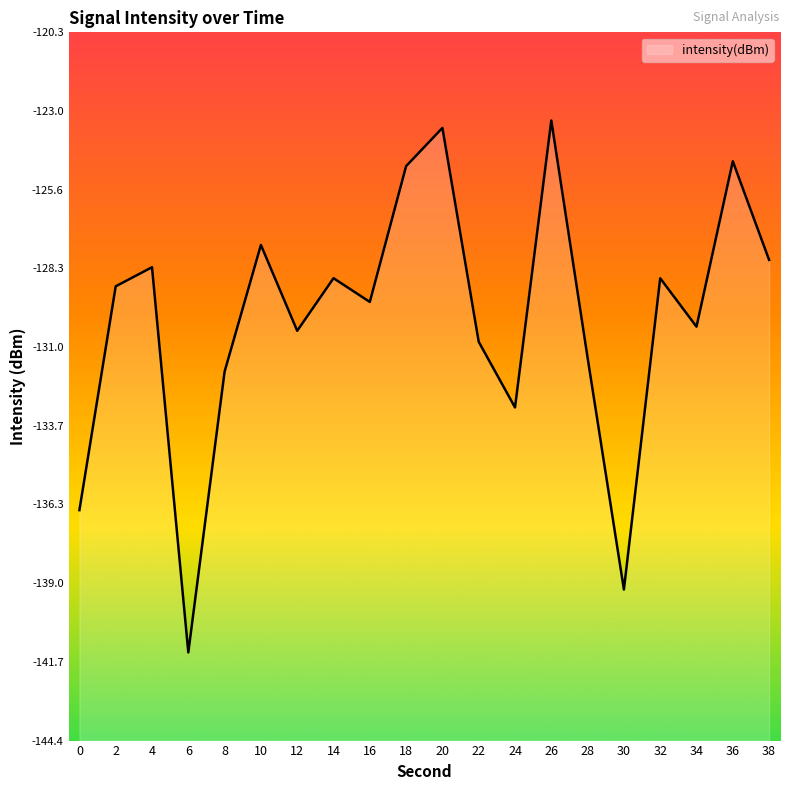

What is the sum of all values?

-2600.6